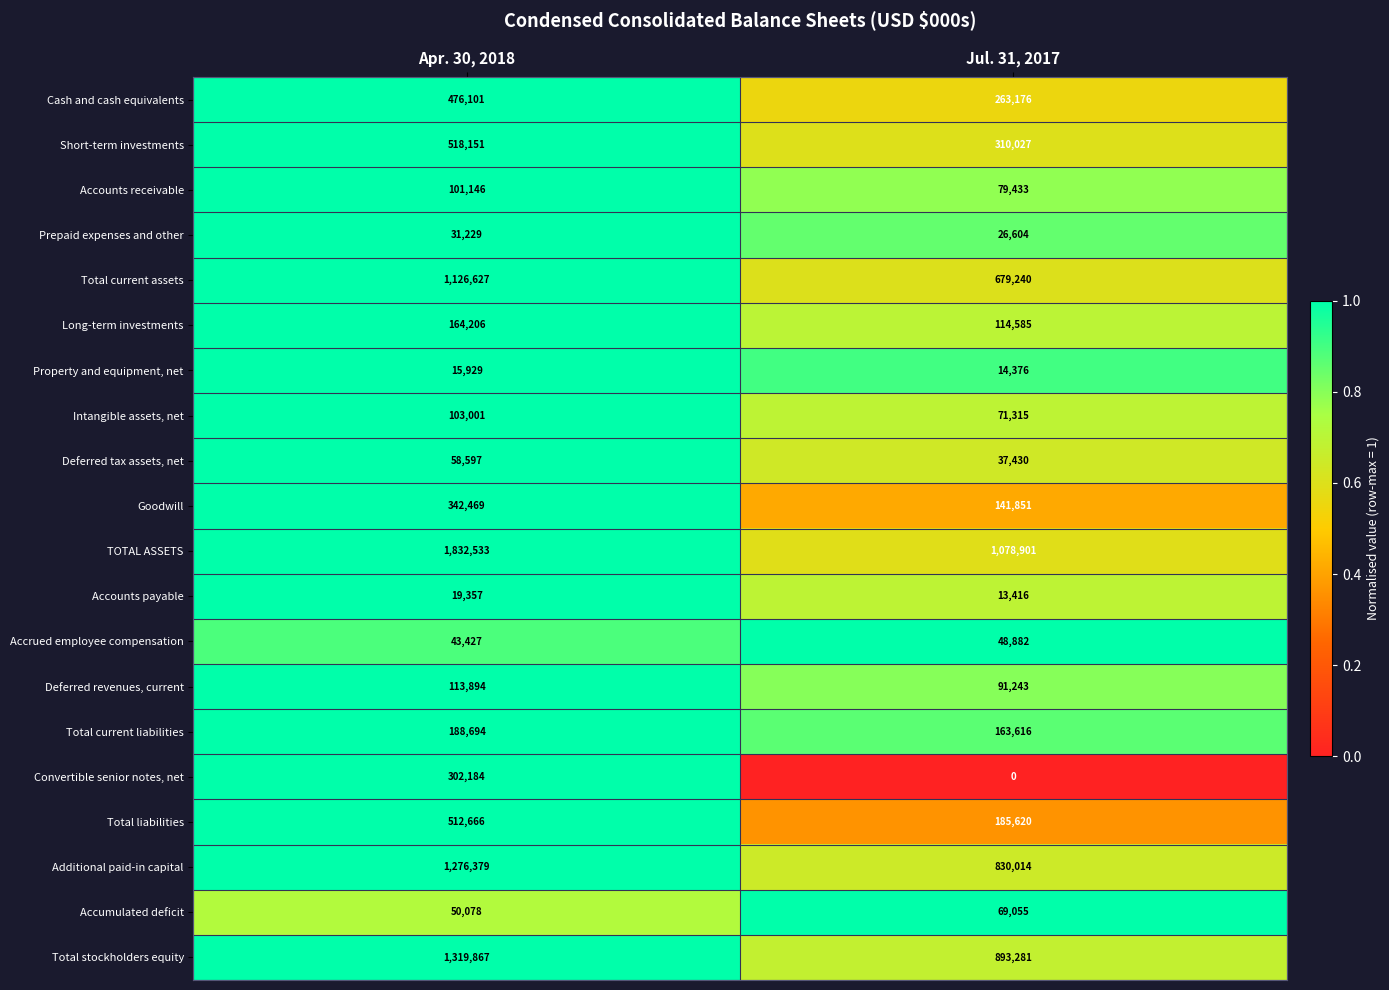

Between Apr. 30, 2018 and Jul. 31, 2017, which series saw the biggest shift?

TOTAL ASSETS